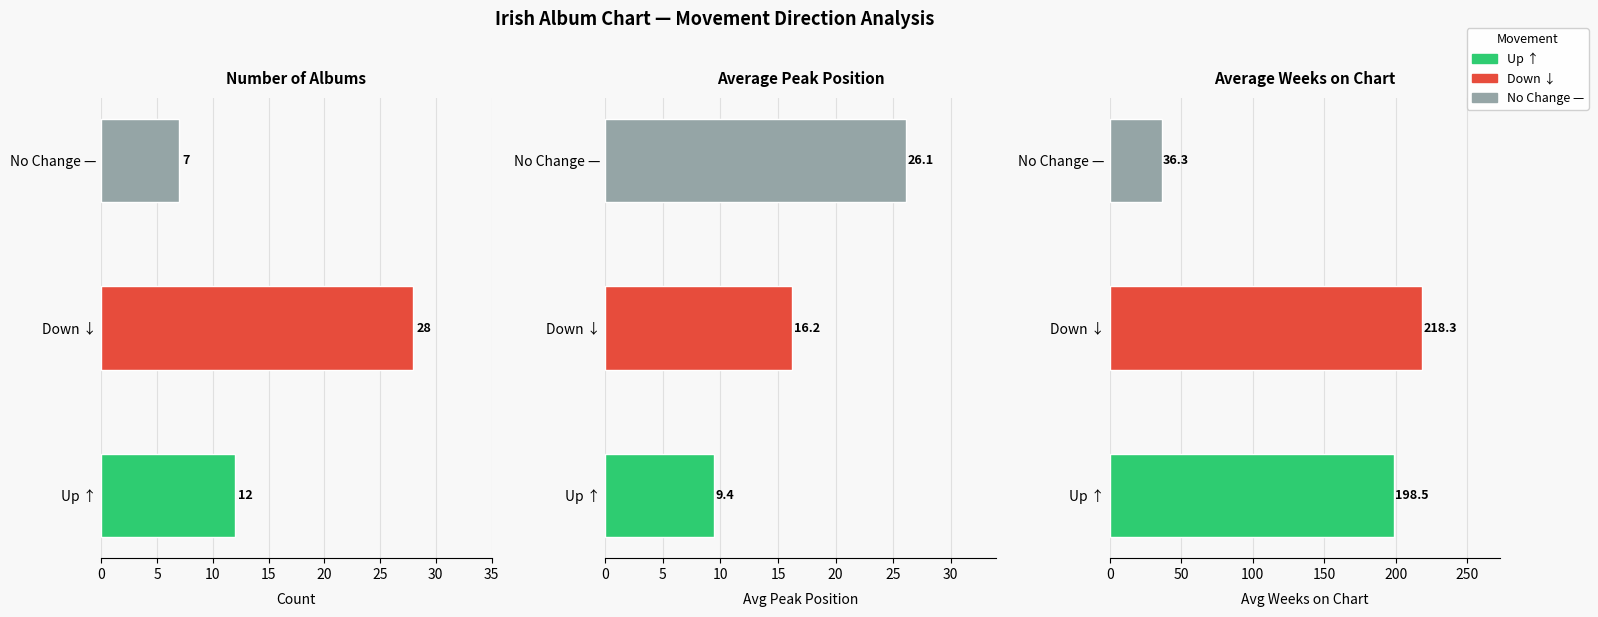

How many groups of bars are there?

3